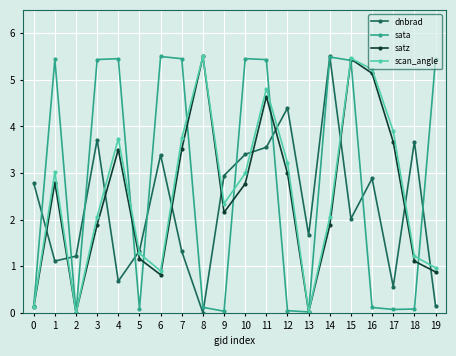

Which series changed the most between 10 and 16?

sata